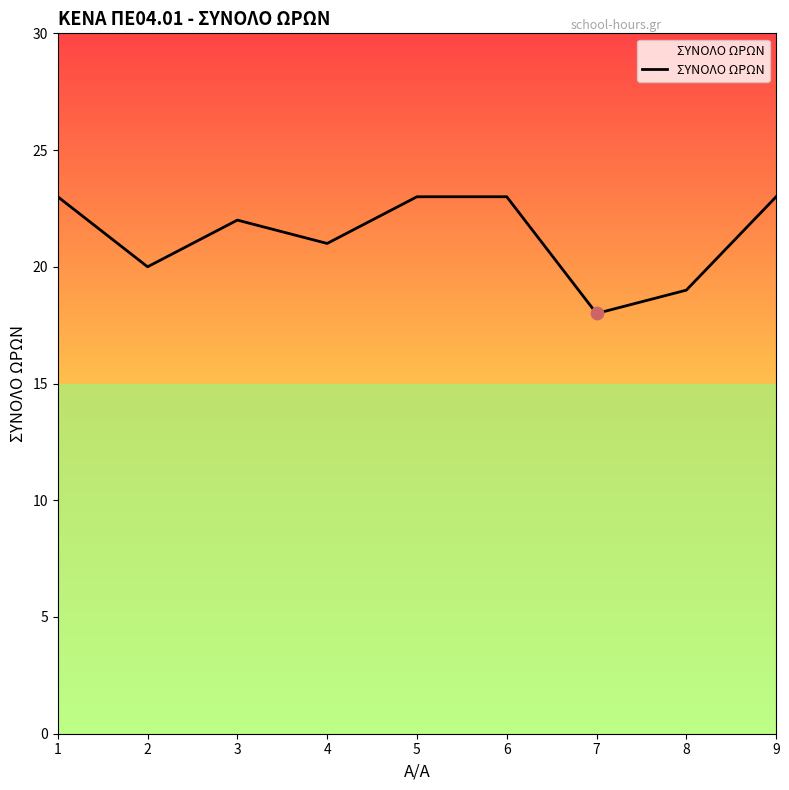

What is the change in value from 2 to 6?

+3